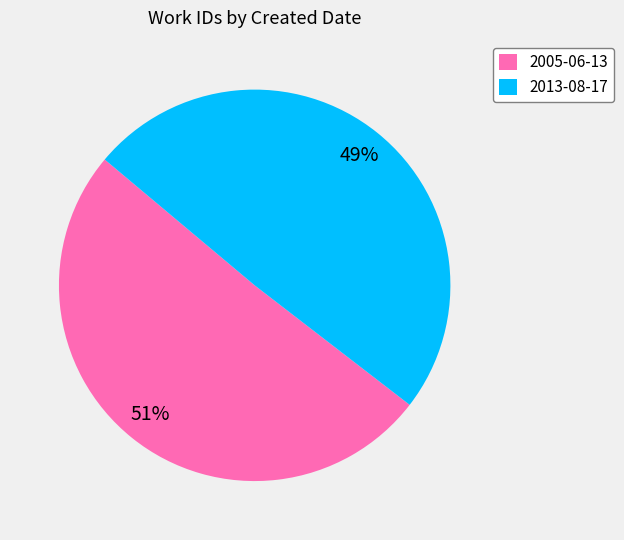

To the nearest percent, what is the average slice percentage?

50%